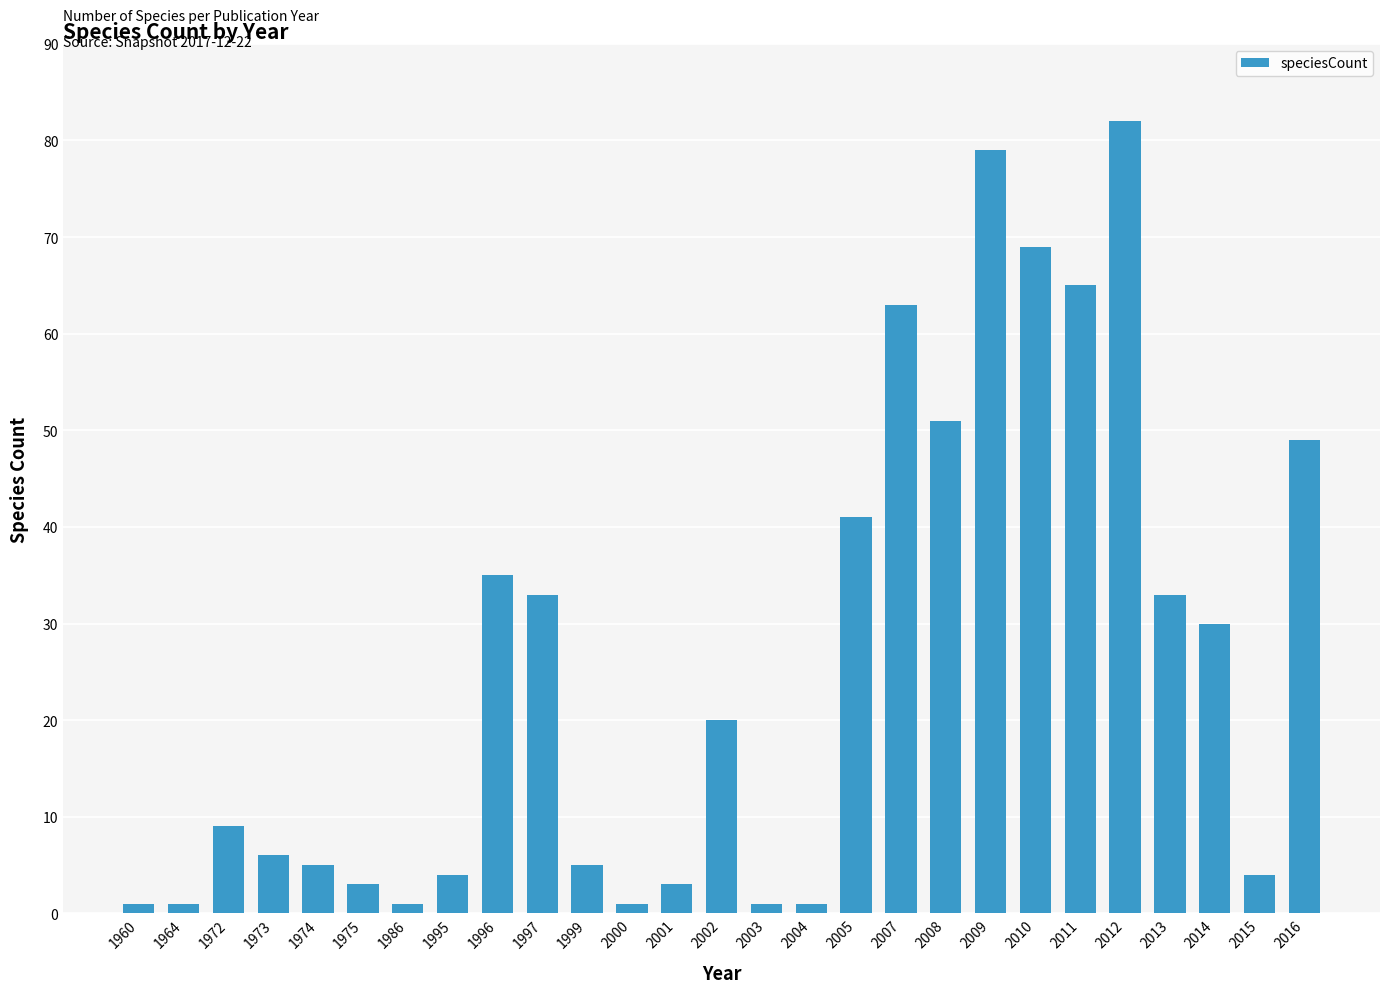

Which has a higher value, 2013 or 2005?

2005